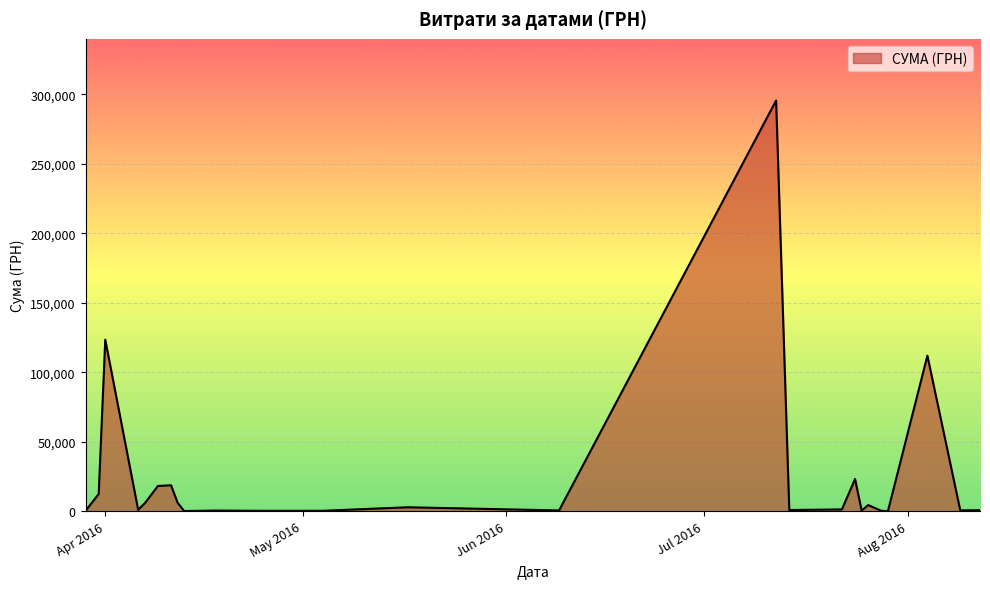

What is the difference between the maximum and minimum values?

295540.8